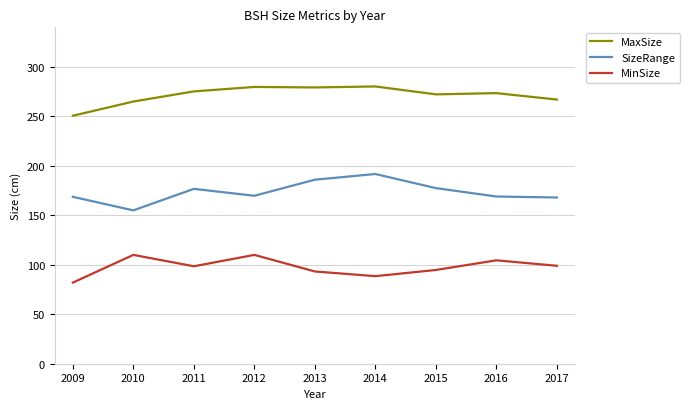

List the series in order of their overall mean, highest first.

MaxSize, SizeRange, MinSize